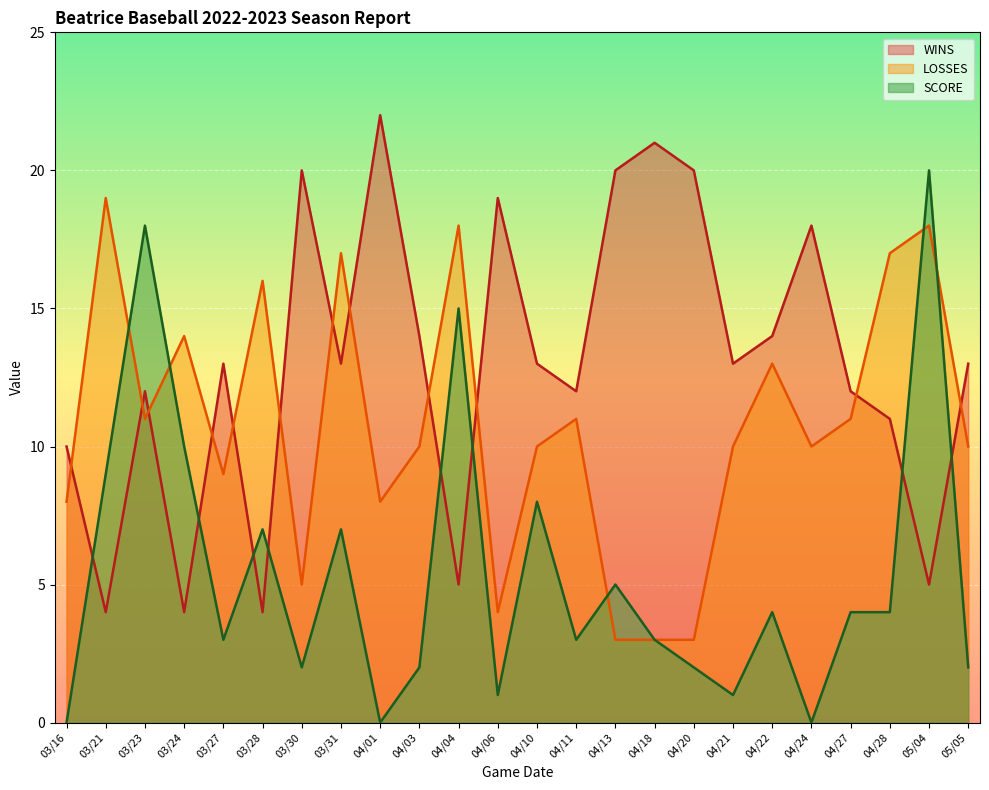

True or false: WINS and LOSSES cross at least once.

True